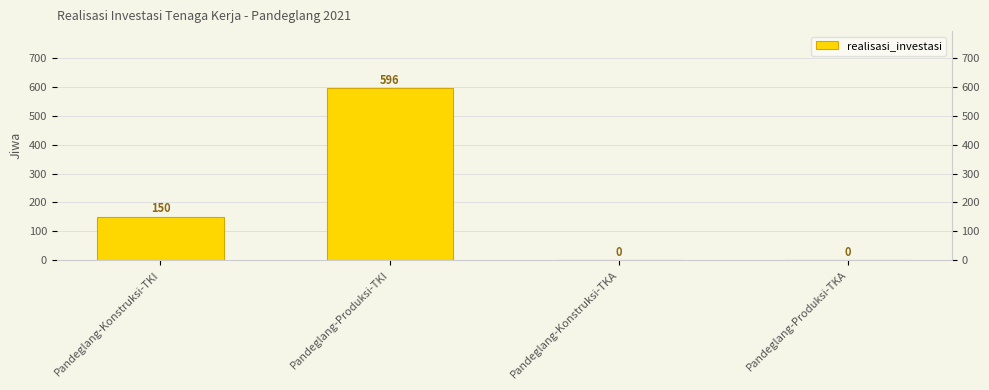

What is the label of the 4th bar from the right?

Pandeglang-Konstruksi-TKI